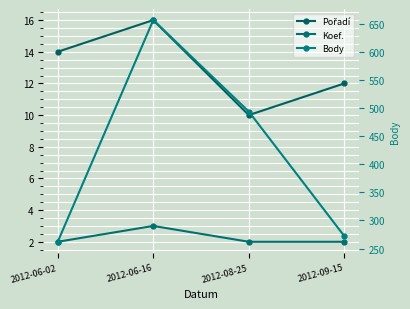

What are all the series names shown in the legend?

Pořadí, Koef., Body